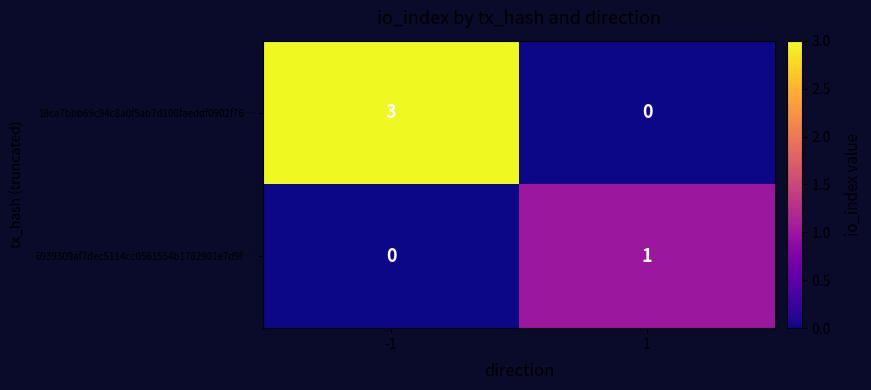

Reading right to left, list all the values displayed in this chart.

18ca7bbb69c94c8a0f5ab7d108faeddf0902f76…: 0	3
6939309af7dec5114cc0561554b1782901e7d9f…: 1	0